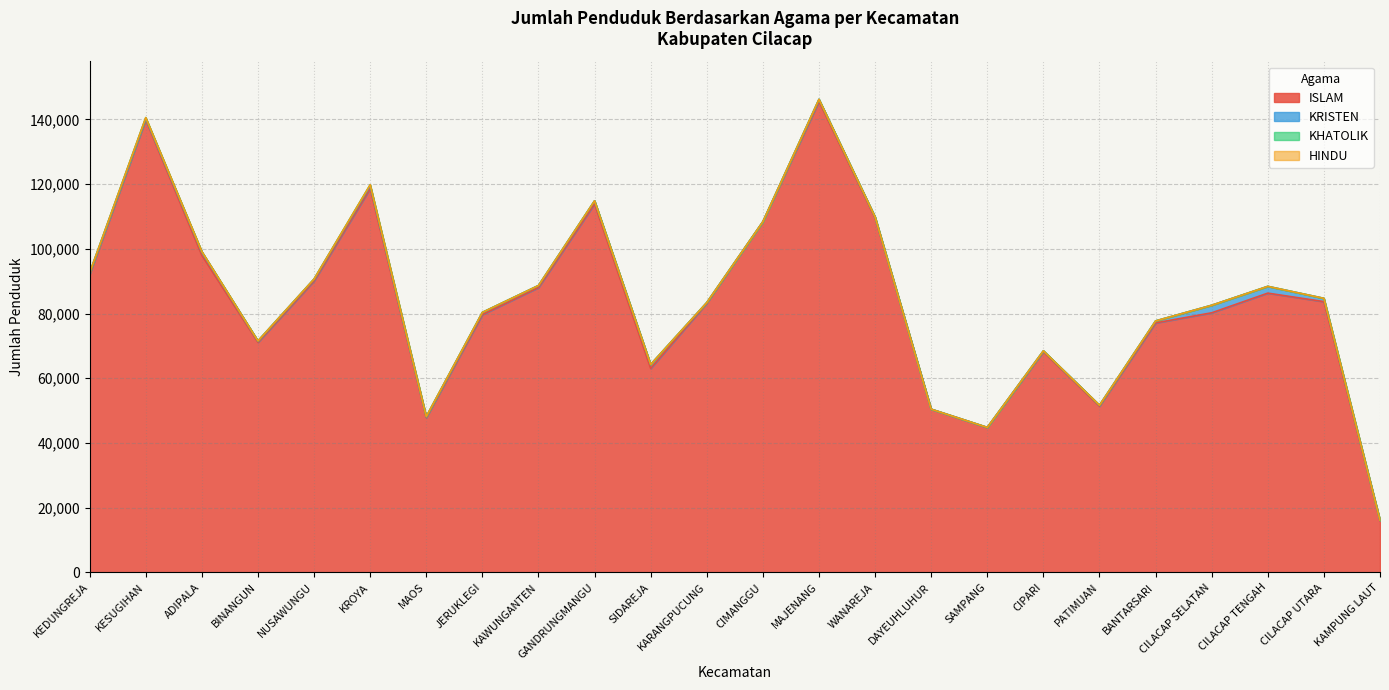

Which has a higher value, WANAREJA or JERUKLEGI?

WANAREJA